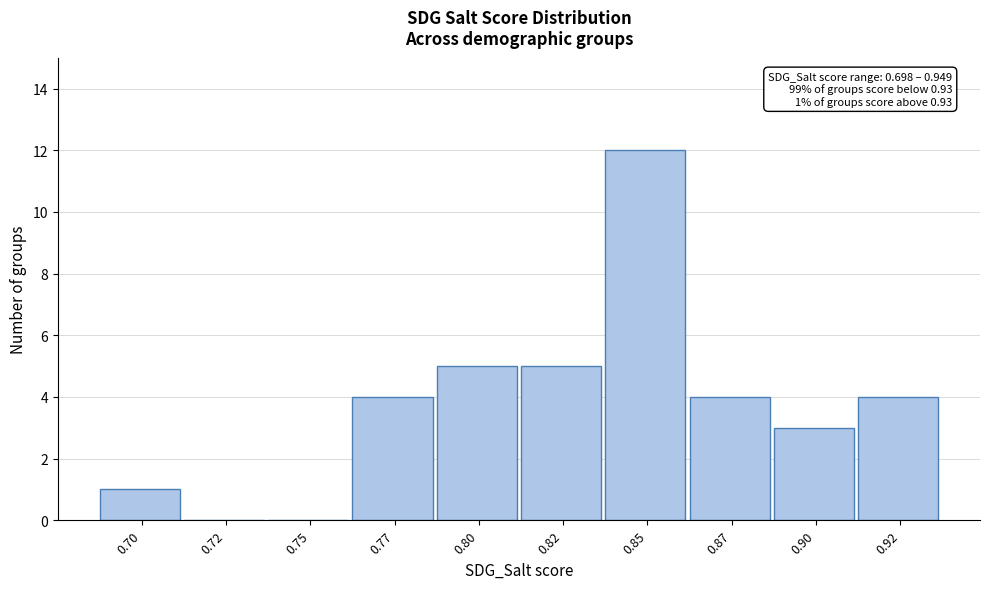

Reading left to right, extract all data points from this chart.

0.70=1	0.72=0	0.75=0	0.77=4	0.80=5	0.82=5	0.85=12	0.87=4	0.90=3	0.92=4